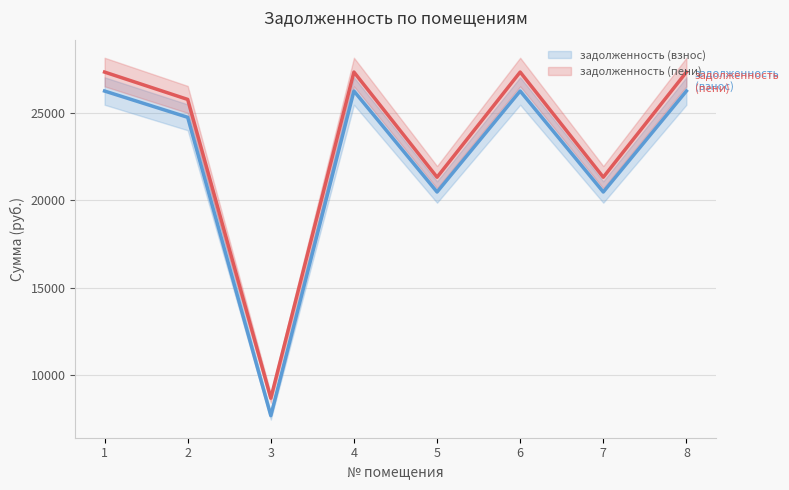

How many interior local peaks does the задолженность (пени) series have?

2